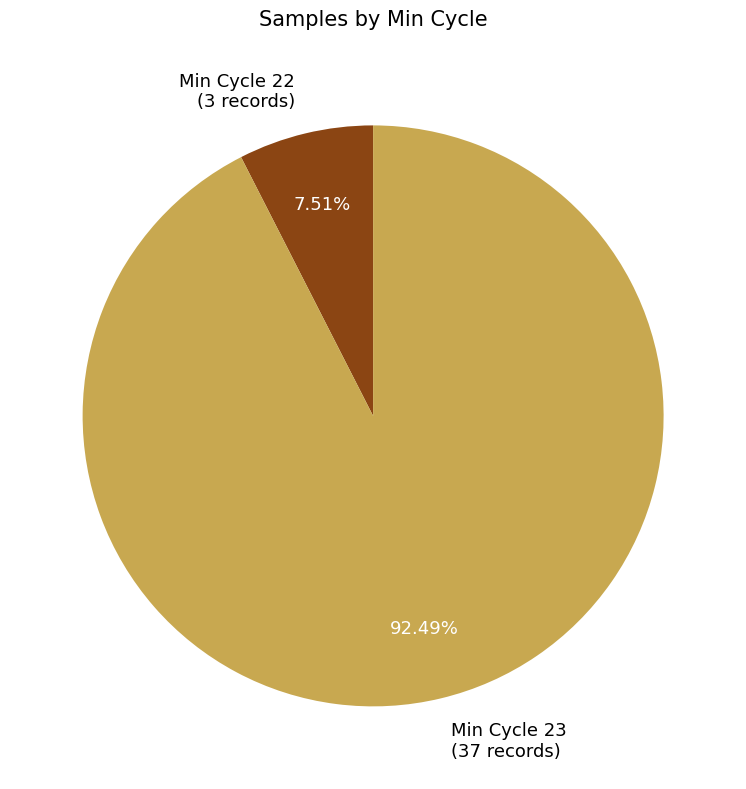

Which has a higher value, Min Cycle 22 or Min Cycle 23?

Min Cycle 23